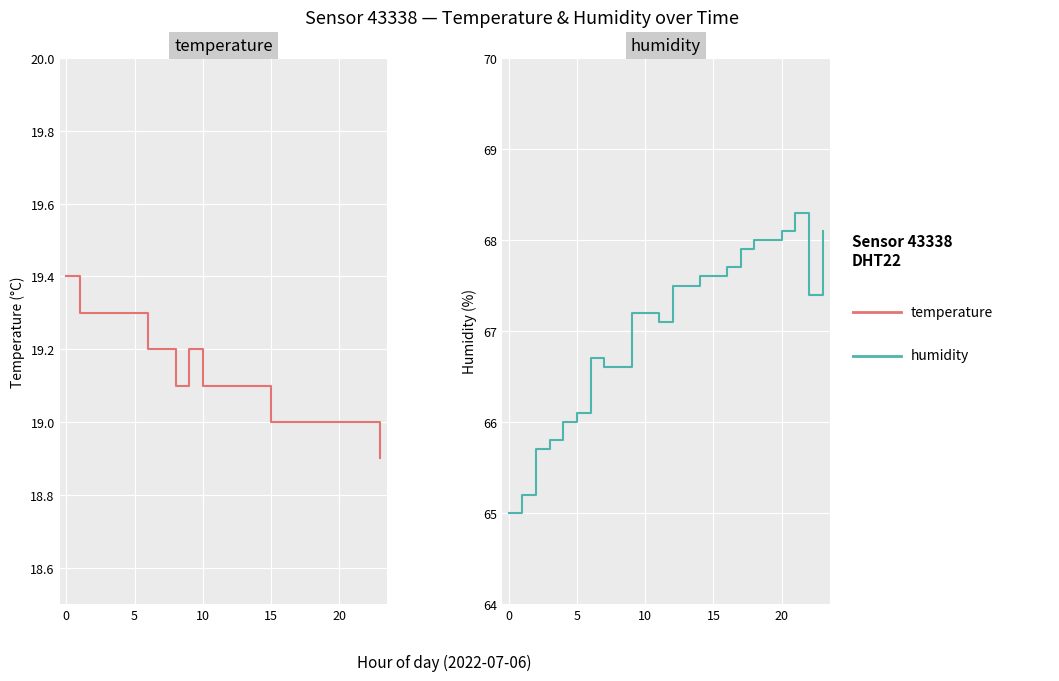

List the series in order of their peak value, highest first.

humidity, temperature